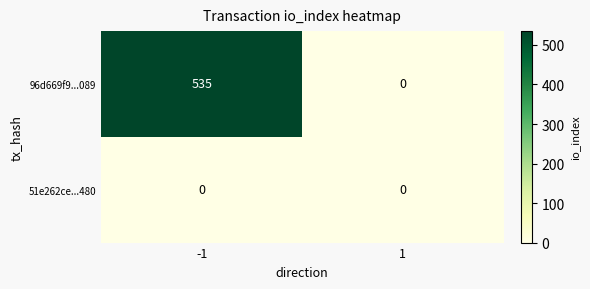

The 51e262ce...480 series shows 0 at 1. True or false?

True